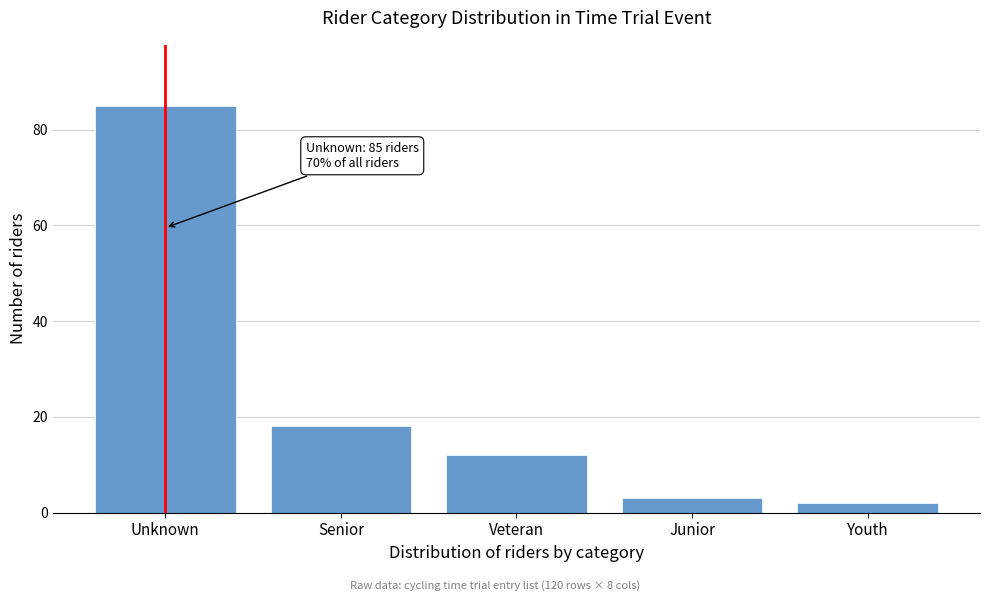

Reading left to right, transcribe all the data shown in this chart.

85	18	12	3	2